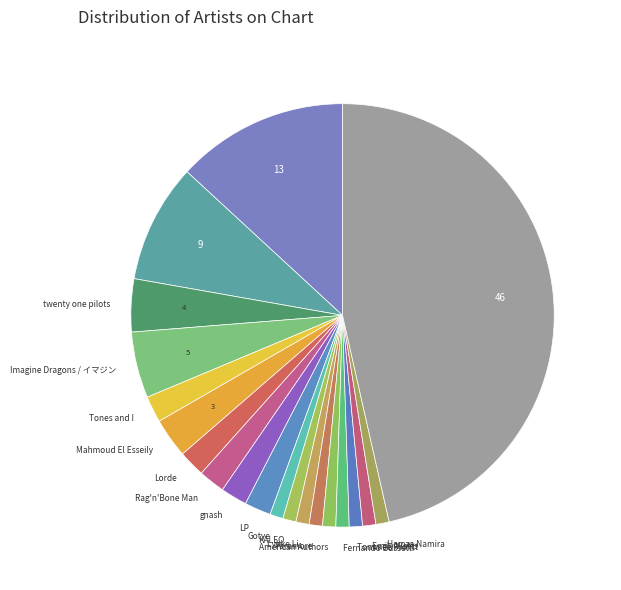

How many slices are in this pie chart?

20